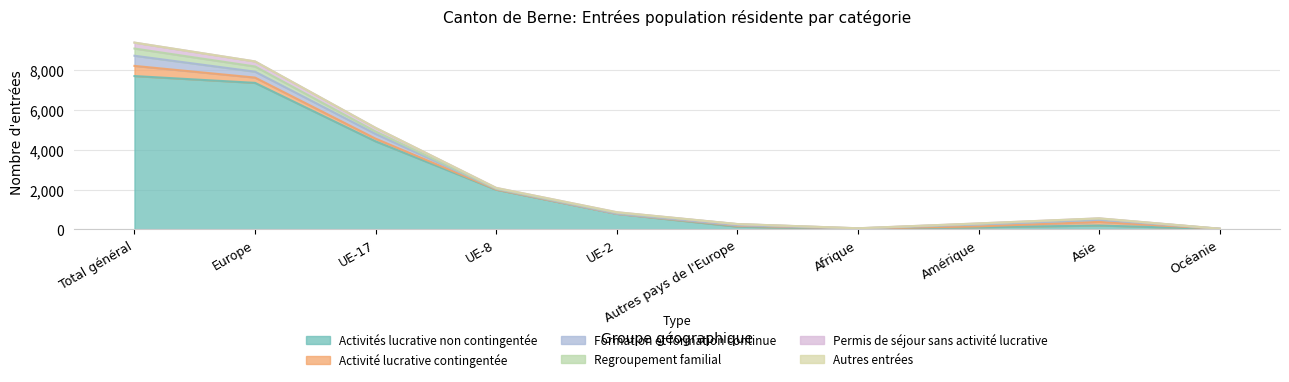

At which label is Formation et formation continue closest to 257?

UE-17